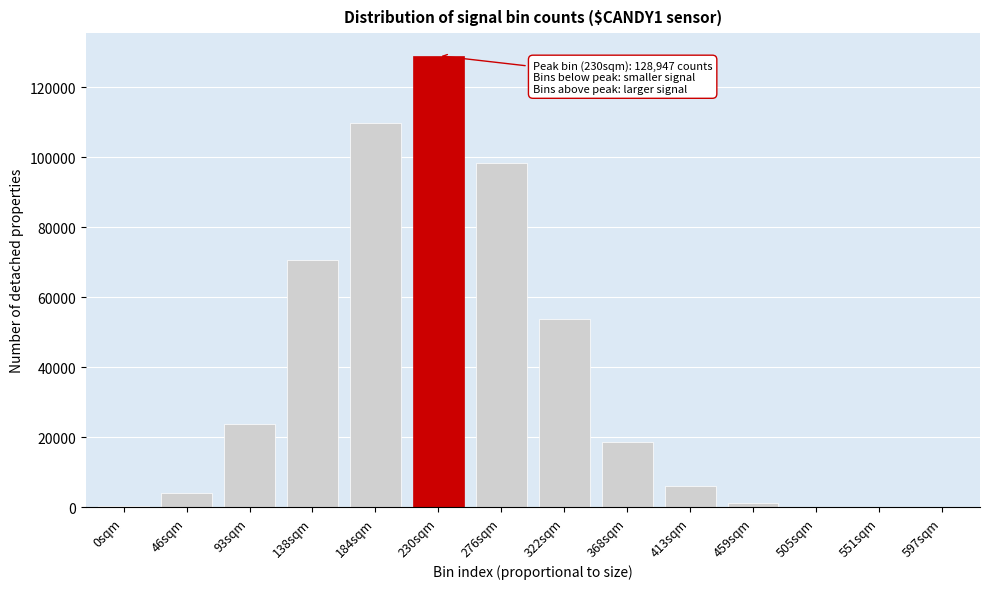

What is the greatest value displayed?

128947